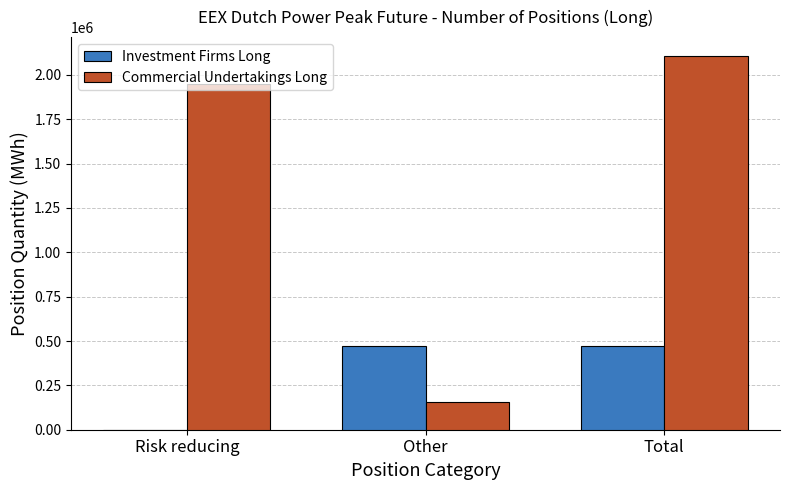

Between Other and Total, which series saw the biggest shift?

Commercial Undertakings Long